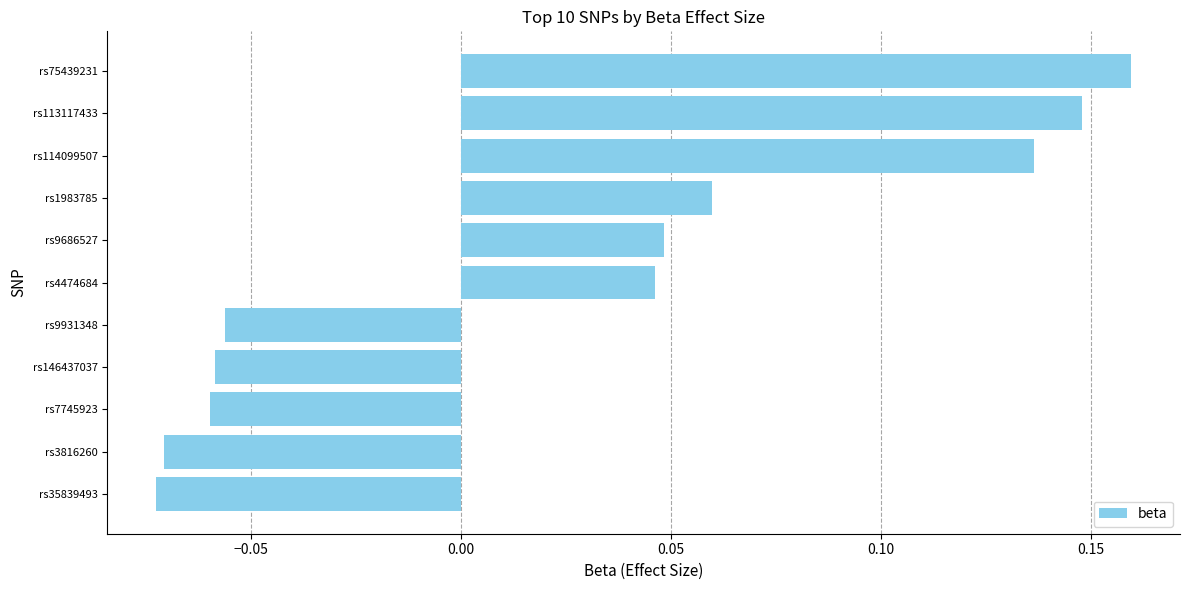

Which label corresponds to the largest value in the chart?

rs75439231